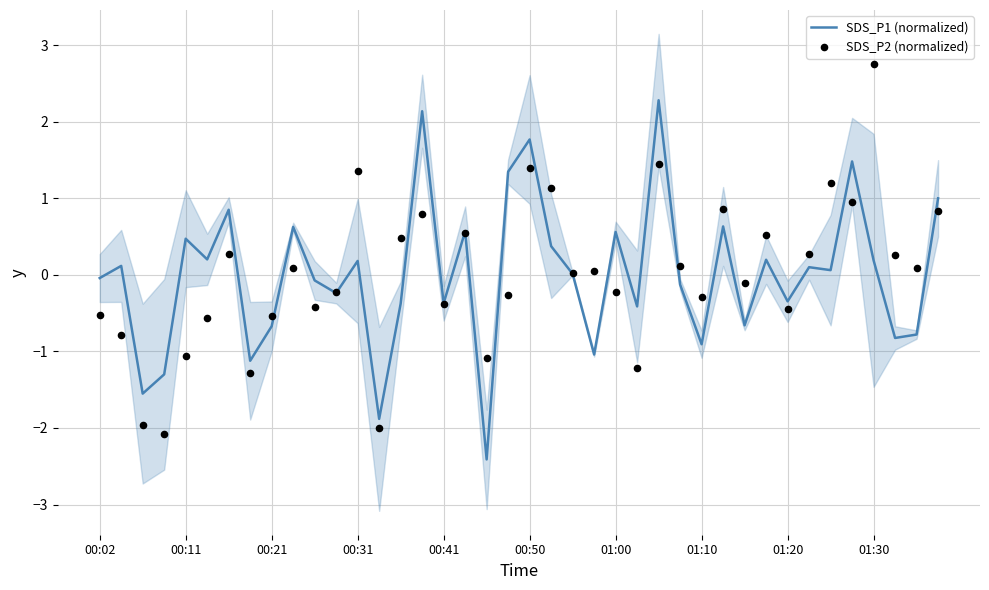

What are all the series names shown in the legend?

SDS_P1 (normalized), SDS_P2 (normalized)